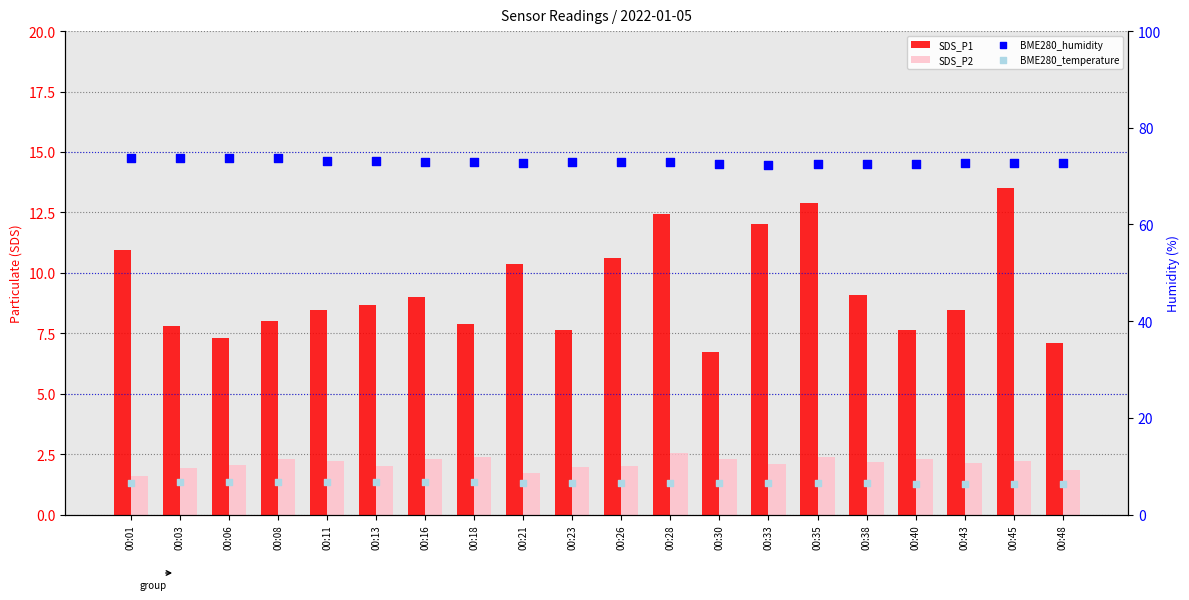

What is the total value across all series at 00:40?

88.8